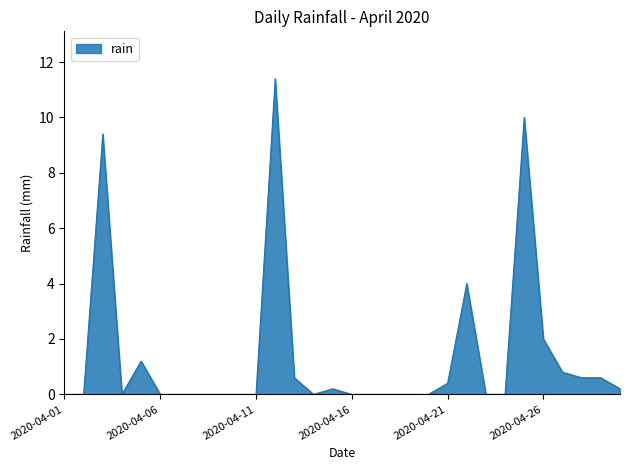

What is the greatest value displayed?

11.4